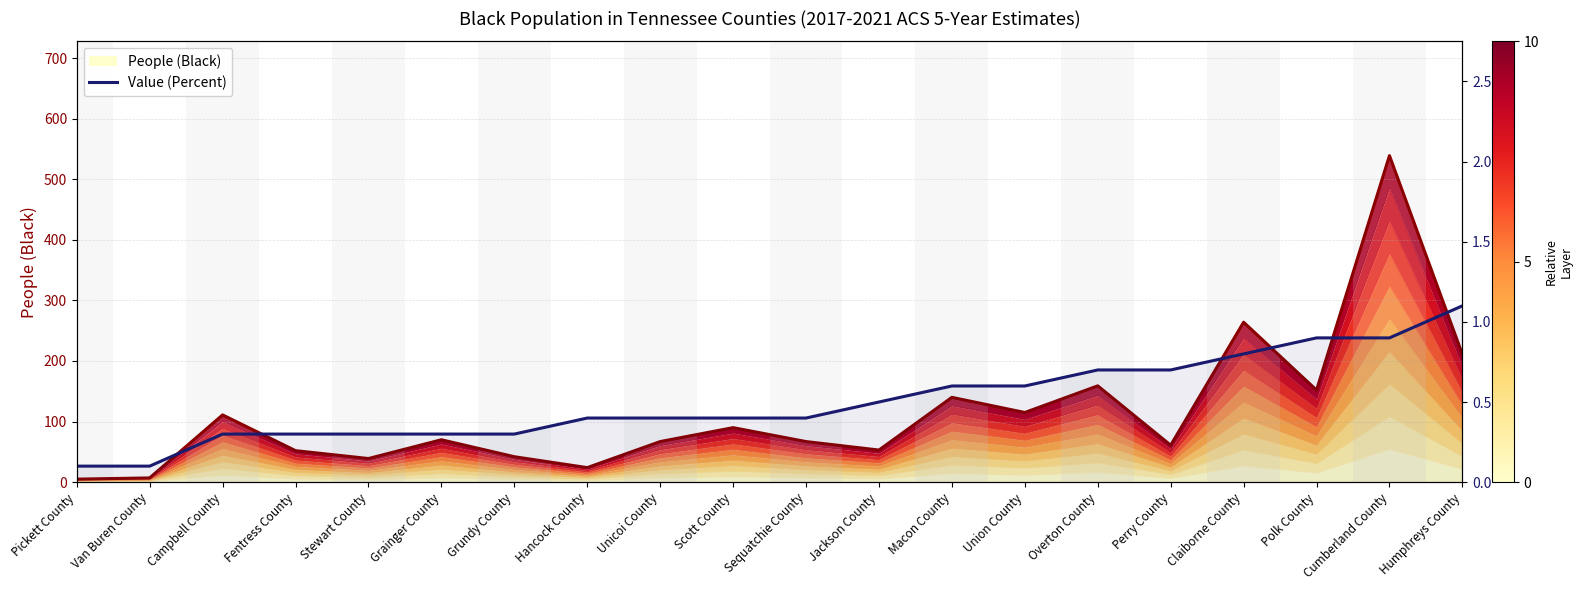

The Value (Percent) series shows 0.4 at Sequatchie County. True or false?

True